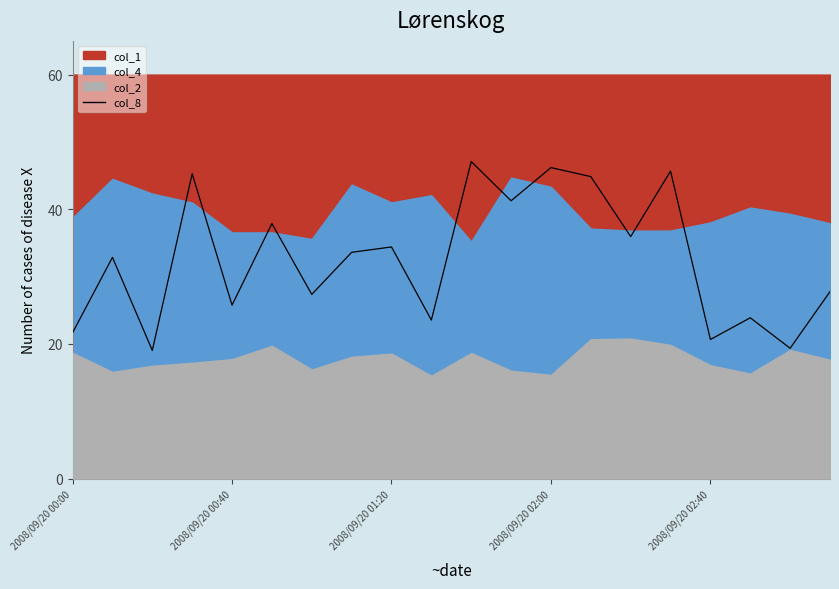

What is the smallest value displayed?

19.0